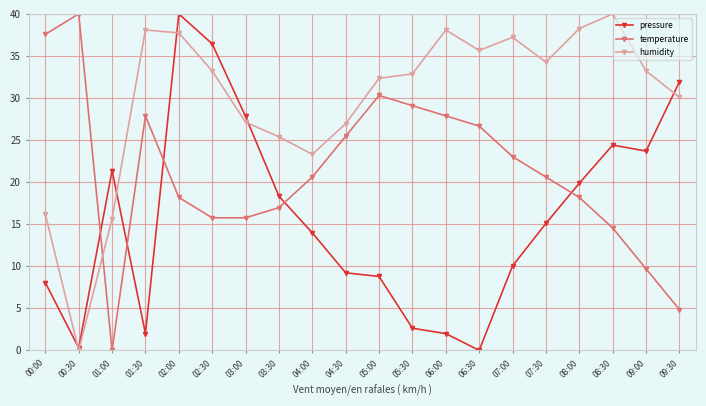

Is it true that humidity equals 37.2 at 07:00?

True